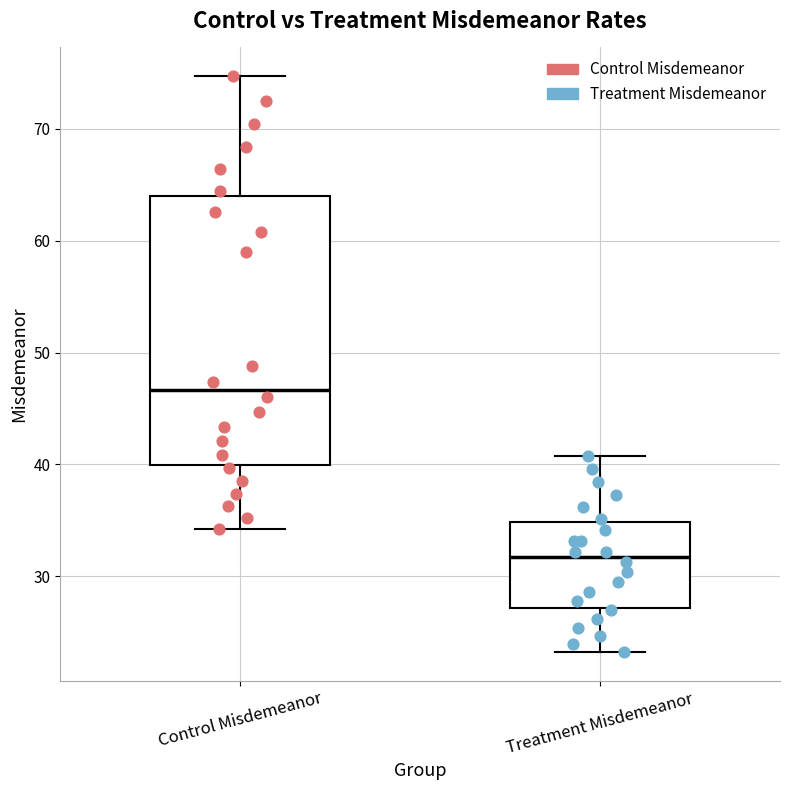

Reading left to right, transcribe this box plot: for each box, give where its median line is, the range the box spans, and where its two whiskers end, as read against the y-axis. The values are not printed on the chart, so give them approximately, as read against the axis.

Control Misdemeanor: median 47, box 40 to 64, whiskers 34 to 75
Treatment Misdemeanor: median 32, box 27 to 35, whiskers 23 to 41